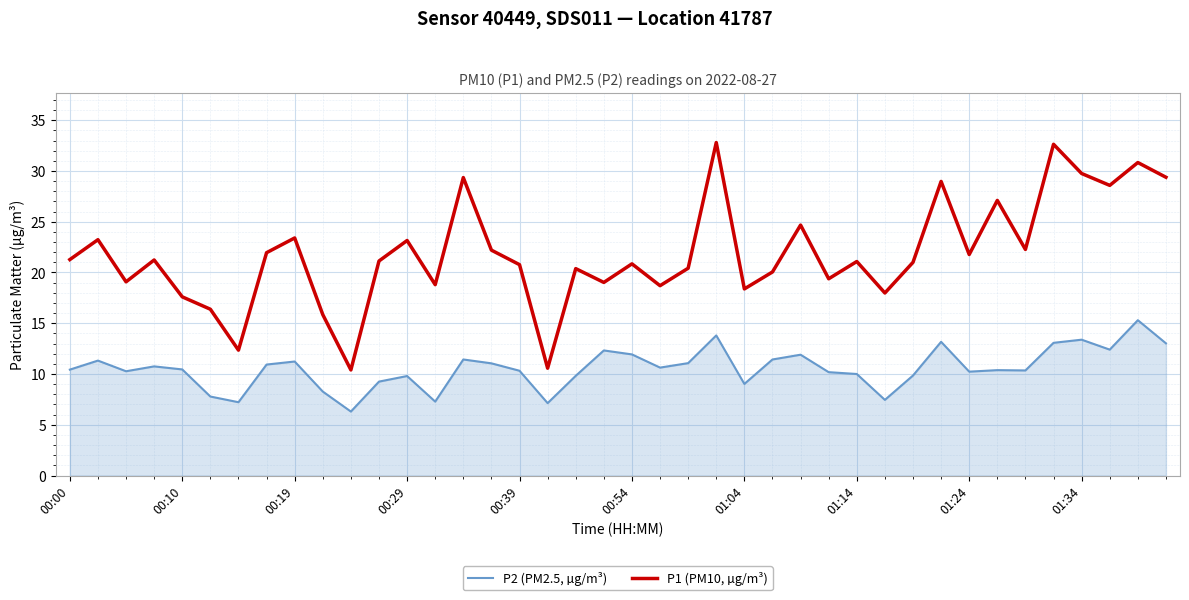

What is the difference between the maximum and minimum values in the P1 (PM10, µg/m³) series?

22.4